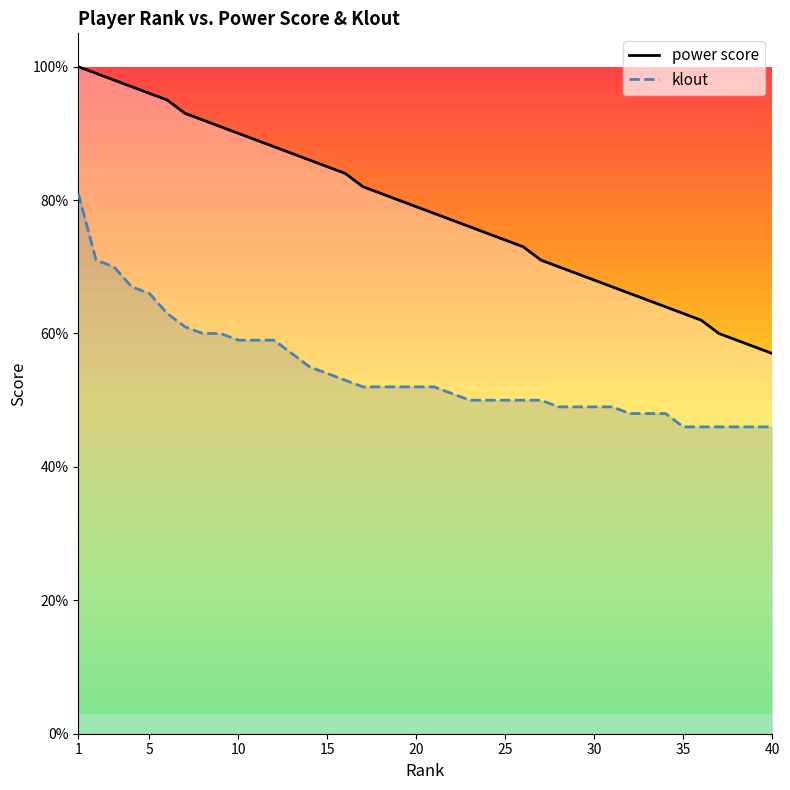

The value of power score at 15 is 85. True or false?

True